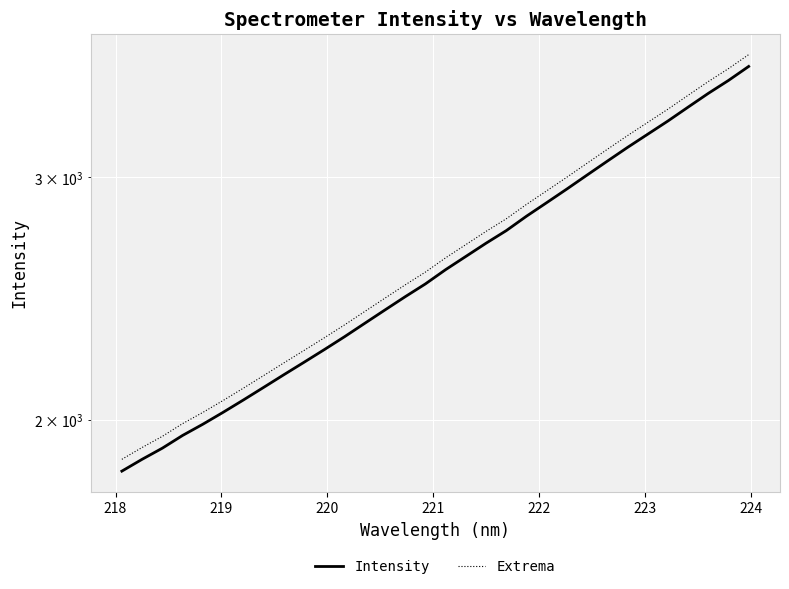

True or false: Extrema and Intensity intersect in this chart.

False